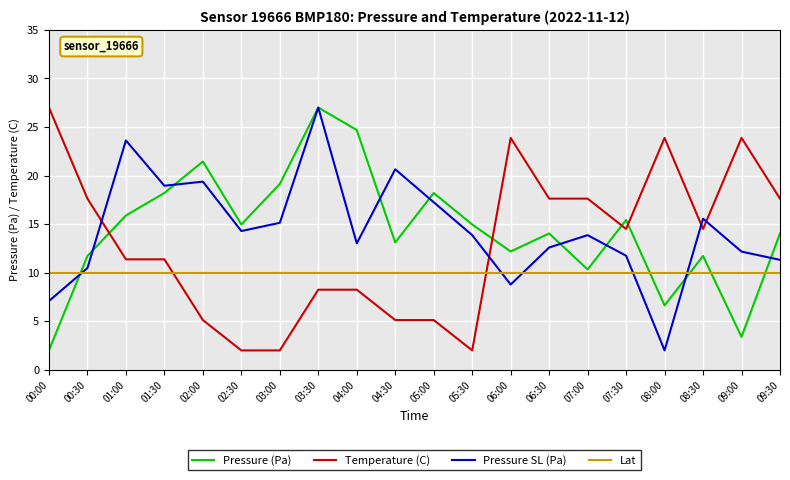

In Pressure SL (Pa), how many points are higher than both neighbors (excluding endpoints)?

6